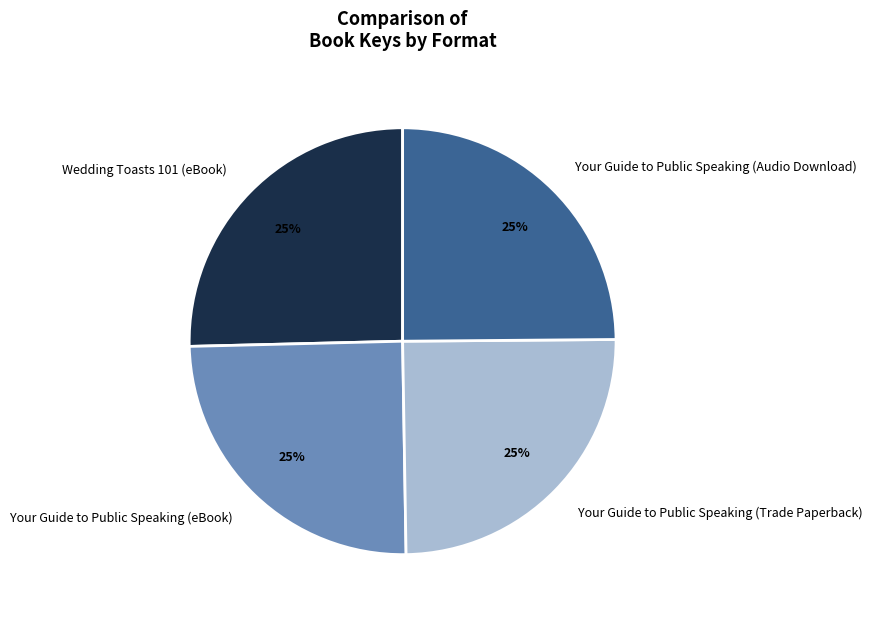

Does Your Guide to Public Speaking (Audio Download) represent more than half of the total?

No